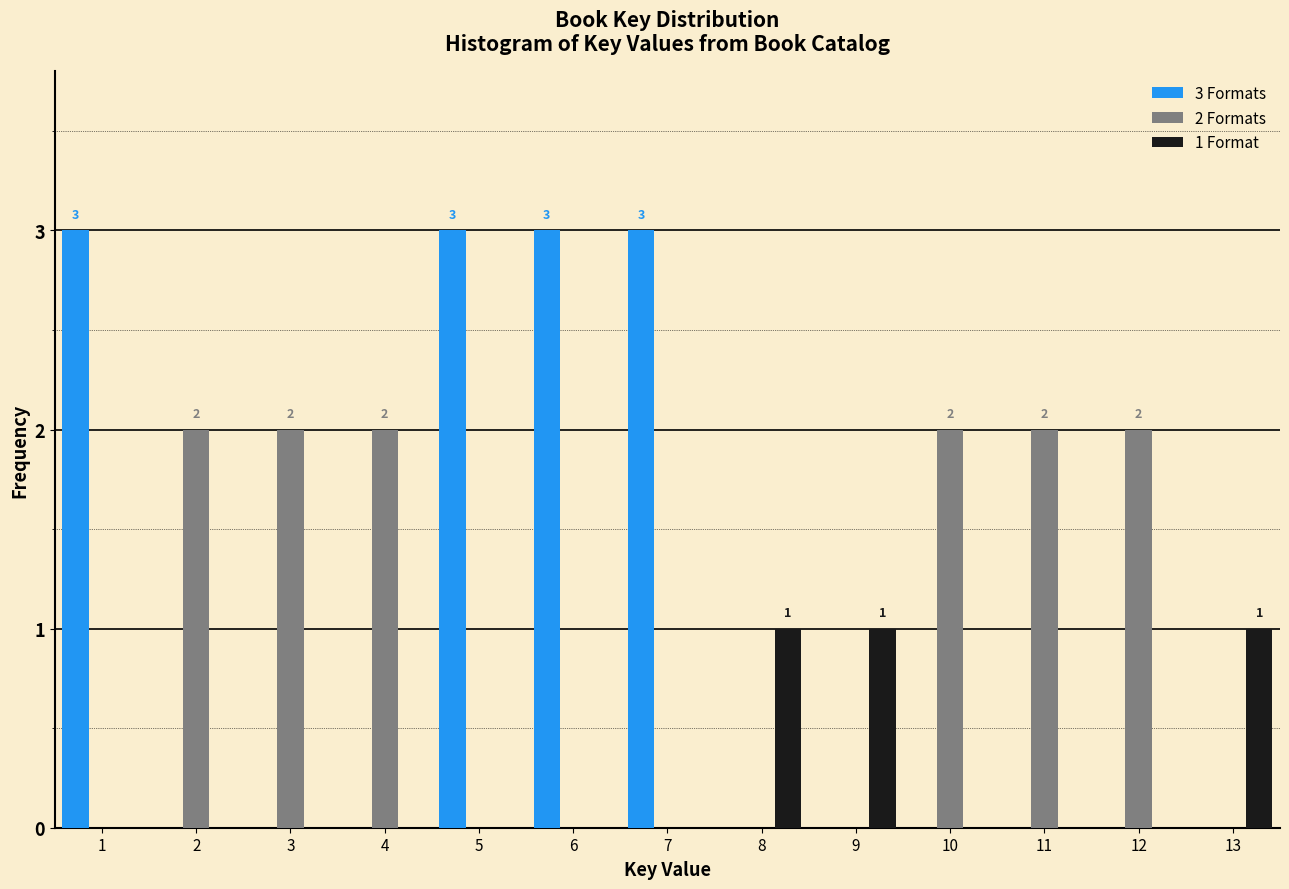

Between 1 and 3, which series saw the biggest shift?

3 Formats